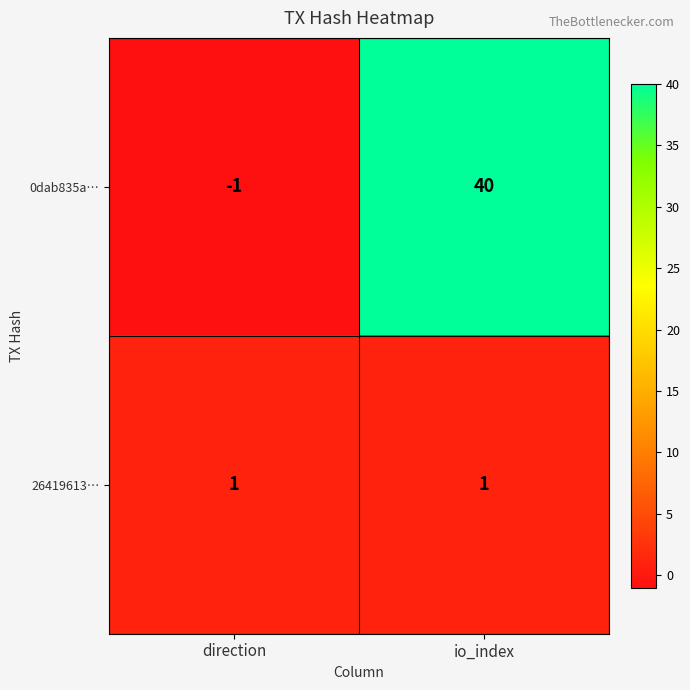

Reading left to right, what are all the values shown in this chart?

0dab835a…: -1	40
26419613…: 1	1